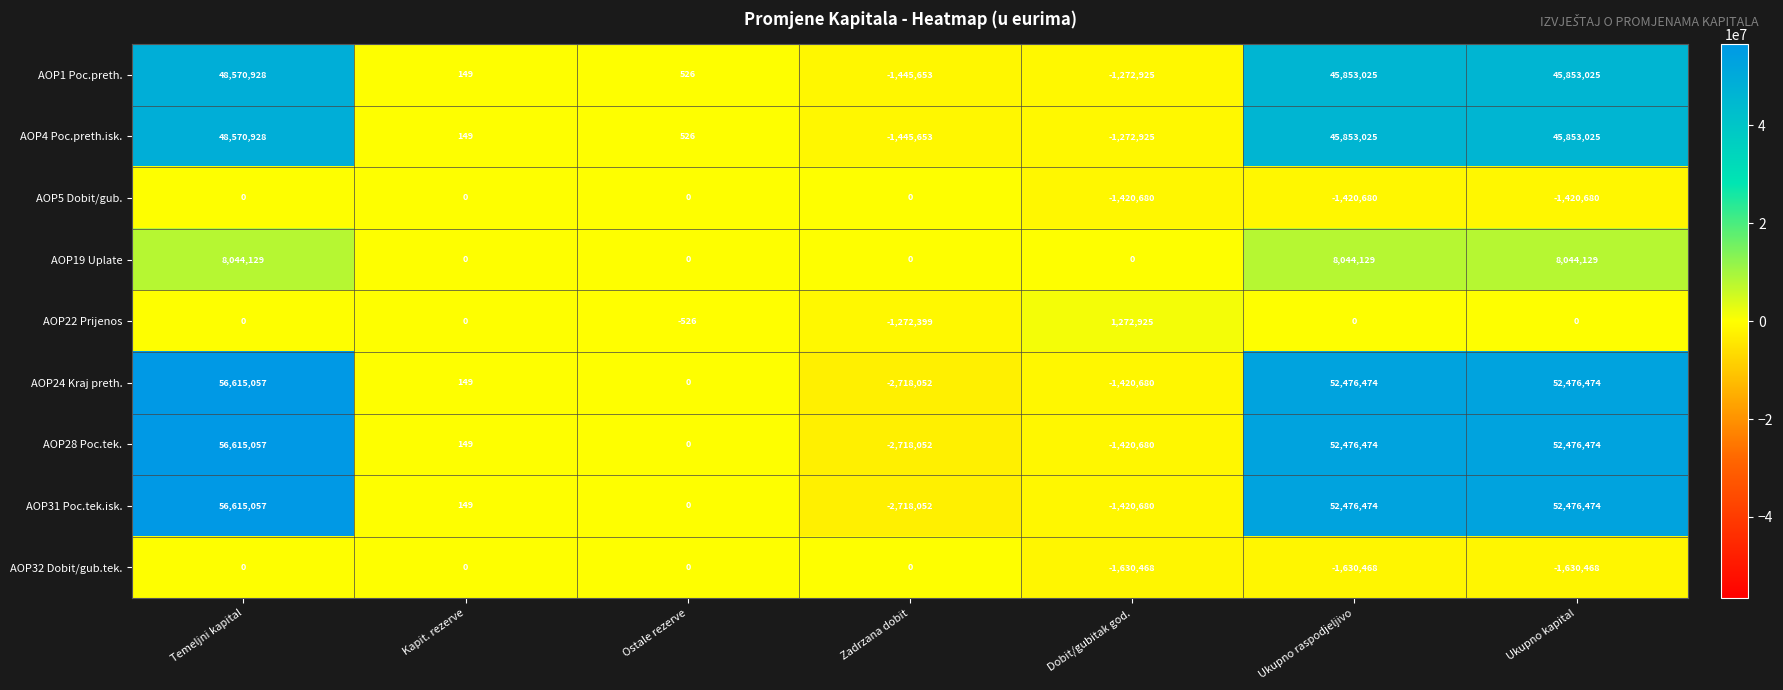

How many values in AOP19 Uplate are above zero?

3